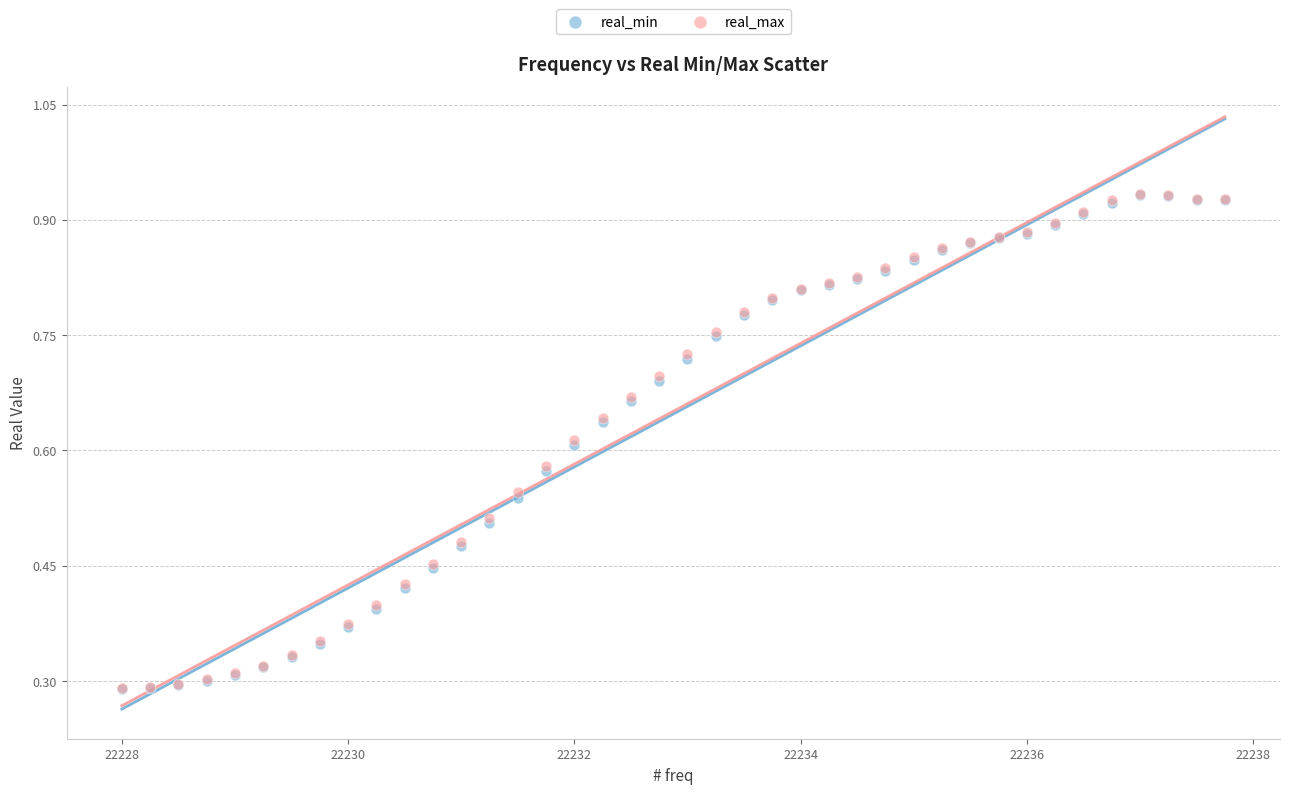

What are all the series names shown in the legend?

real_min, real_max